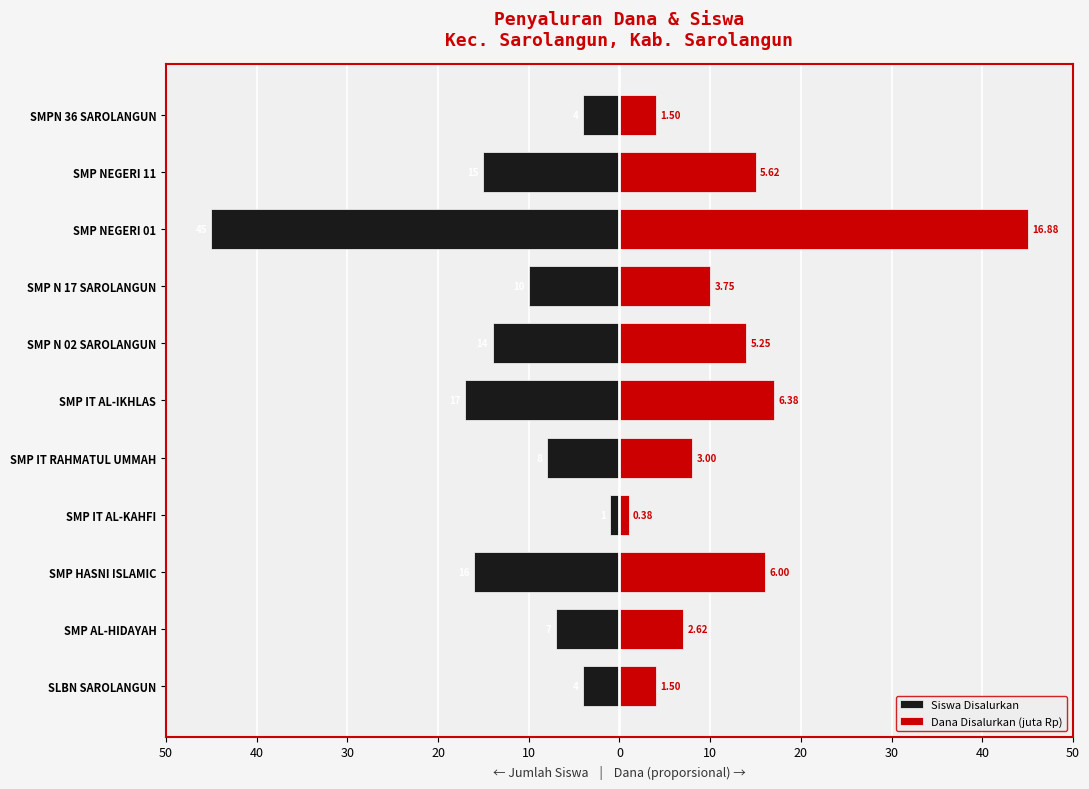

Reading left to right, list all the values displayed in this chart.

Siswa Disalurkan: -4	-7	-16	-1	-8	-17	-14	-10	-45	-15	-4
Dana Disalurkan (juta Rp): 4	7	16	1	8	17	14	10	45	15	4